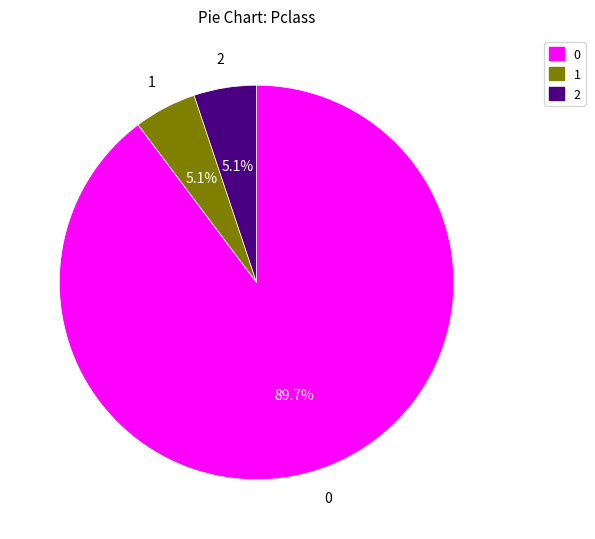

What is the ratio of the value at 1 to the value at 2?

1.0